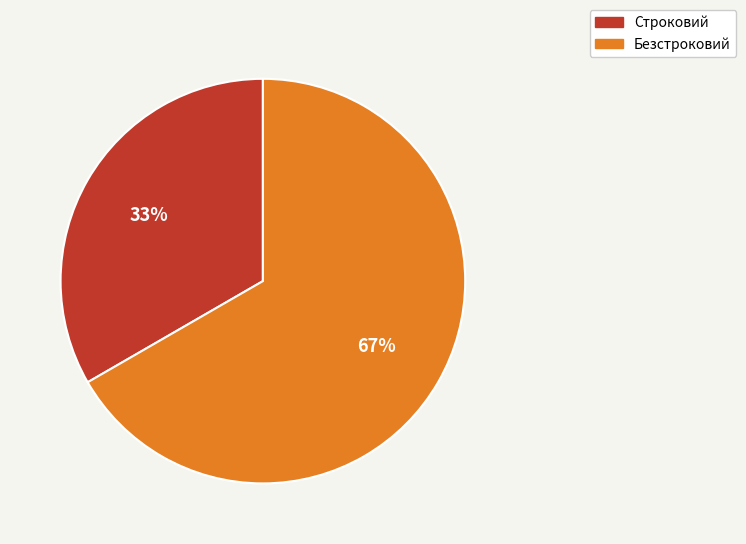

What is the ratio of the value at Строковий to the value at Безстроковий?

0.5